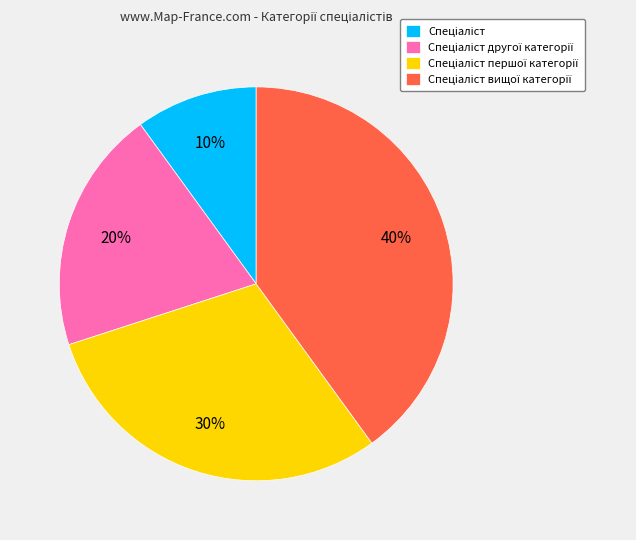

To the nearest percent, what is the difference between the largest and smallest slice percentages?

30%